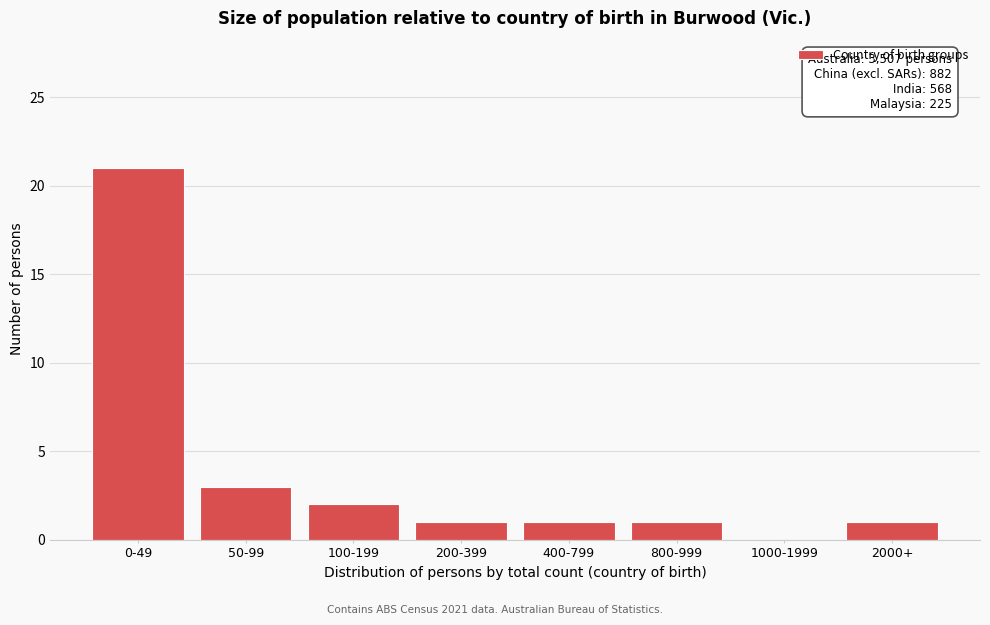

Reading right to left, list all the values displayed in this chart.

2000+=1	1000-1999=0	800-999=1	400-799=1	200-399=1	100-199=2	50-99=3	0-49=21